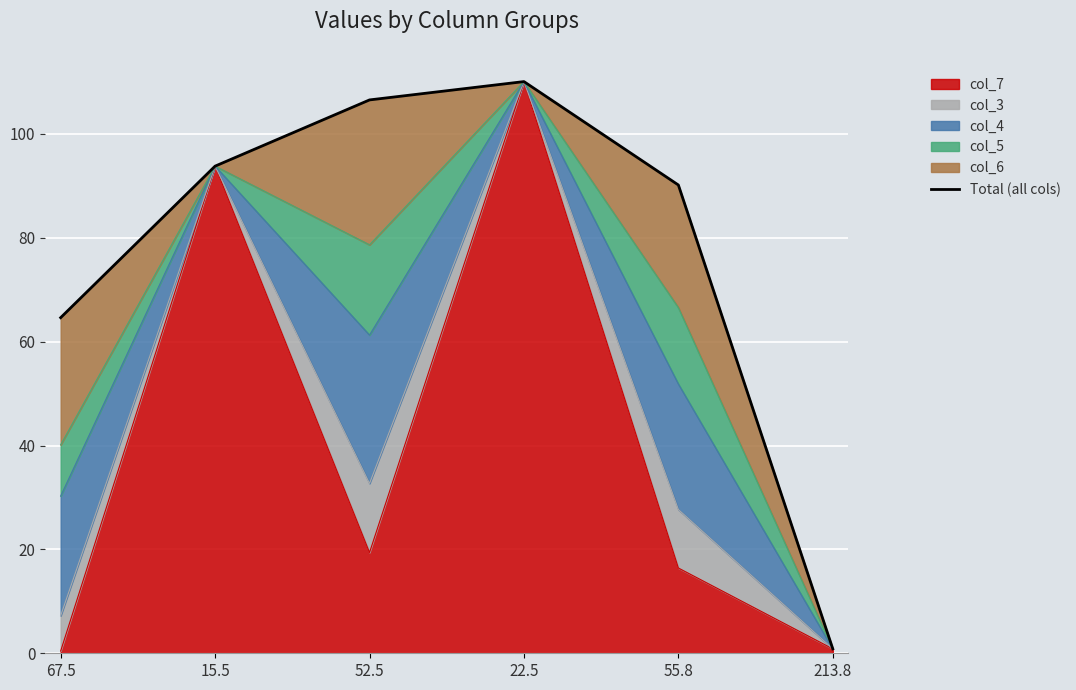

At which label is col_7 closest to 55?

52.5